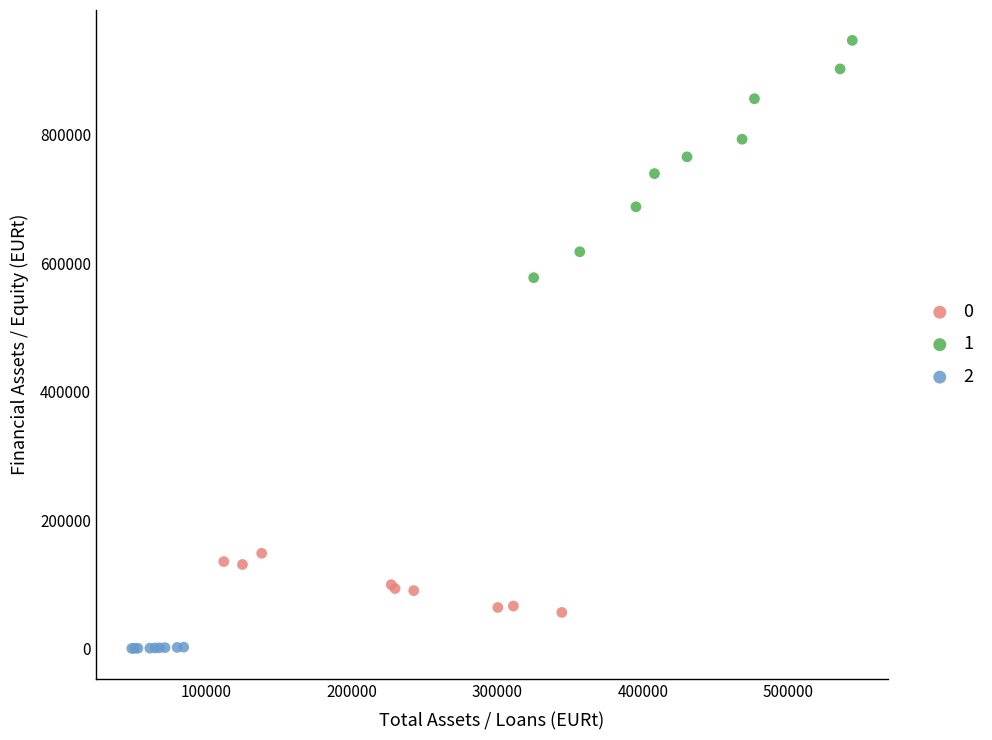

What are all the series names shown in the legend?

0, 1, 2